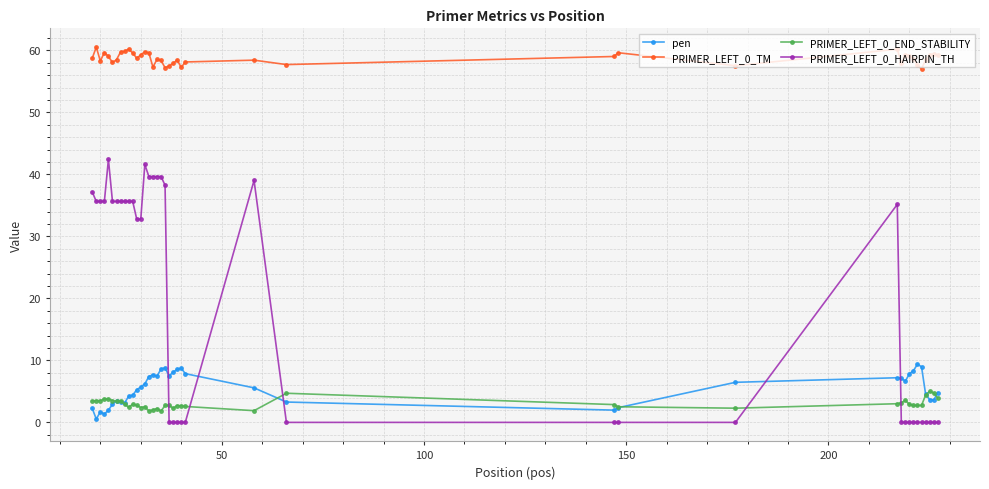

What is the maximum value for PRIMER_LEFT_0_HAIRPIN_TH?

42.4